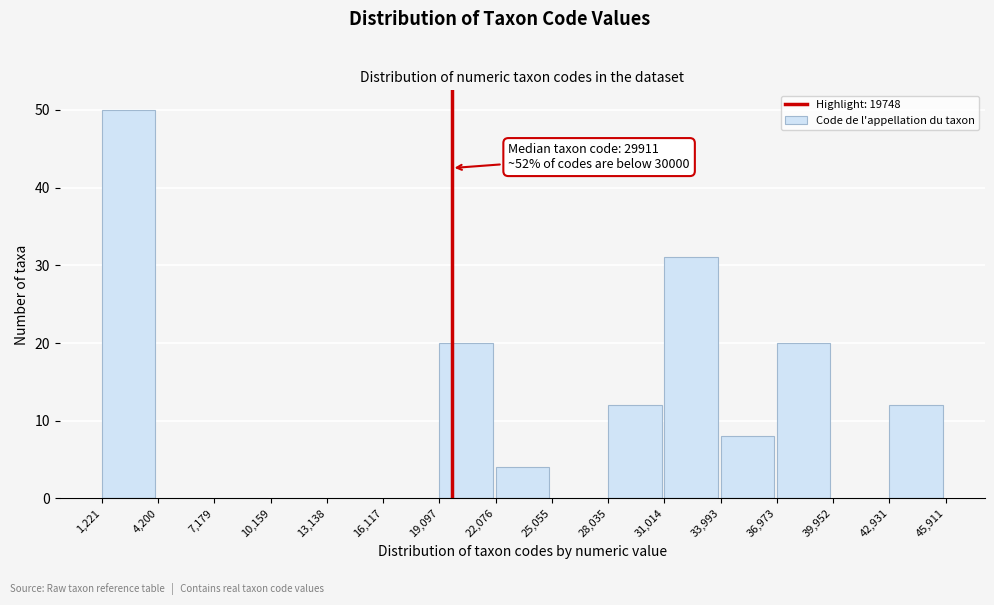

Which range on the x-axis has the tallest bar?

1,221 to 4,200